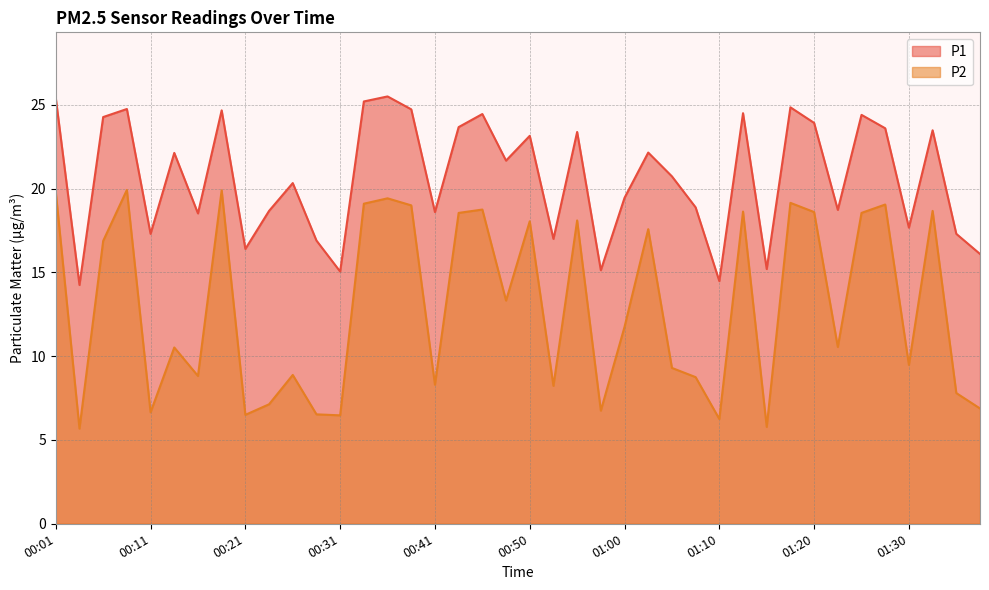

True or false: P1 has a value of 27.5 at 00:21.

False